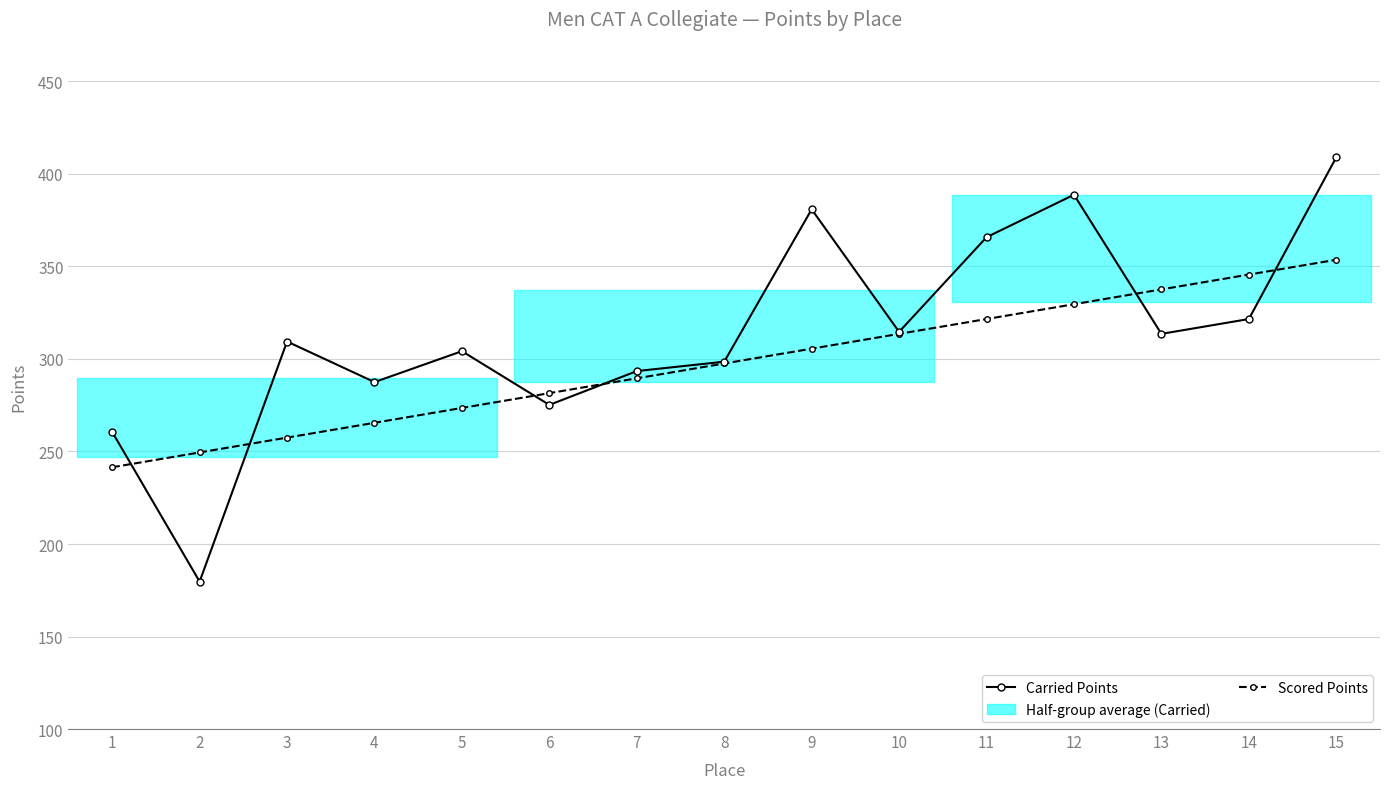

Rank the series by their average value, from lowest to highest.

Scored Points, Carried Points